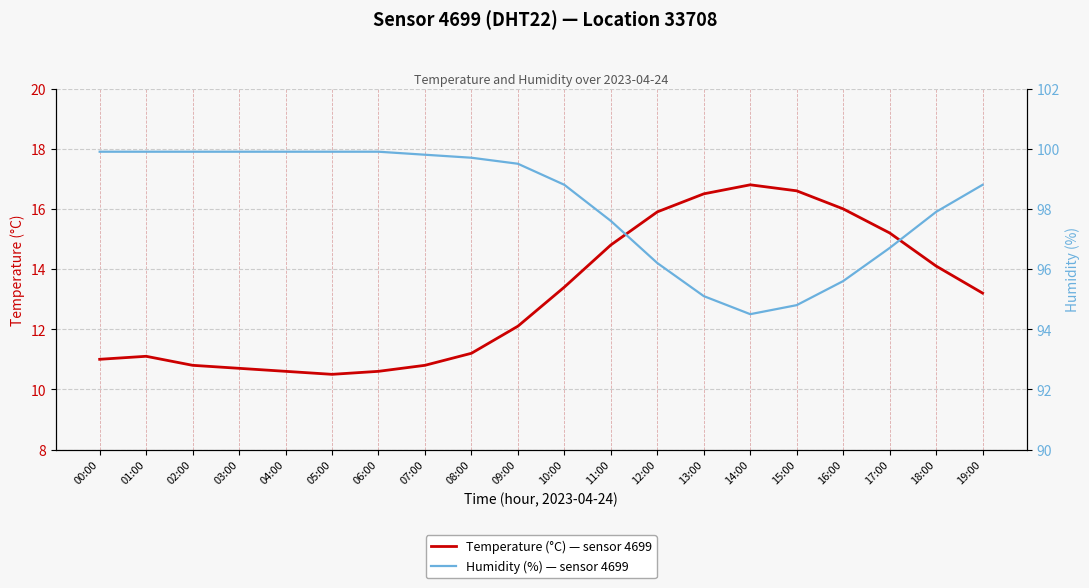

Read the Temperature (°C) — sensor 4699 value at 18:00.

14.1